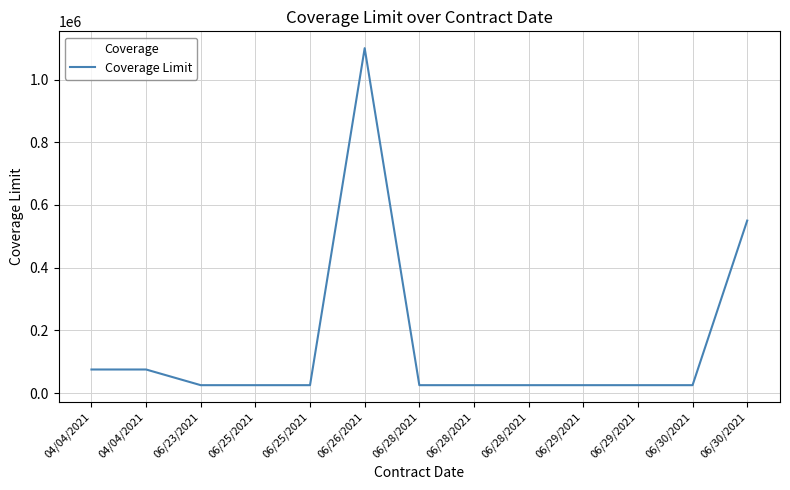

Which category has the highest value across all series?

06/26/2021